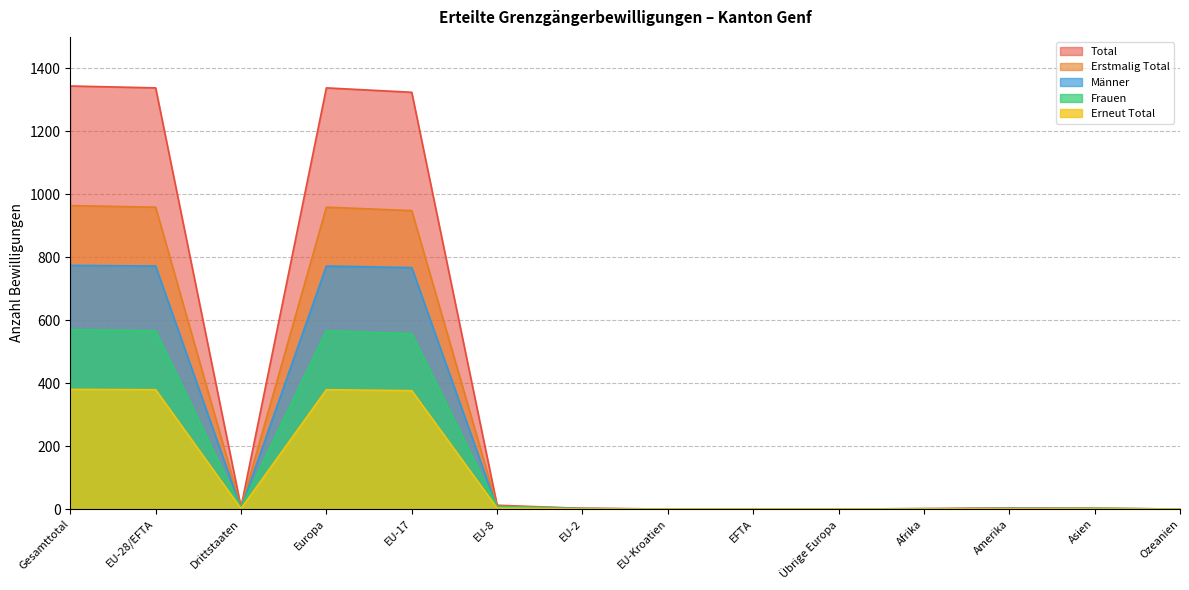

Reading left to right, extract all data points from this chart.

Total: 1344	1338	6	1338	1324	12	2	0	0	0	1	3	2	0
Erstmalig Total: 964	959	5	959	948	9	2	0	0	0	1	2	2	0
Erneut Total: 380	379	1	379	376	3	0	0	0	0	0	1	0	0
Frauen: 570	566	4	566	557	8	1	0	0	0	1	1	2	0
Männer: 774	772	2	772	767	4	1	0	0	0	0	2	0	0